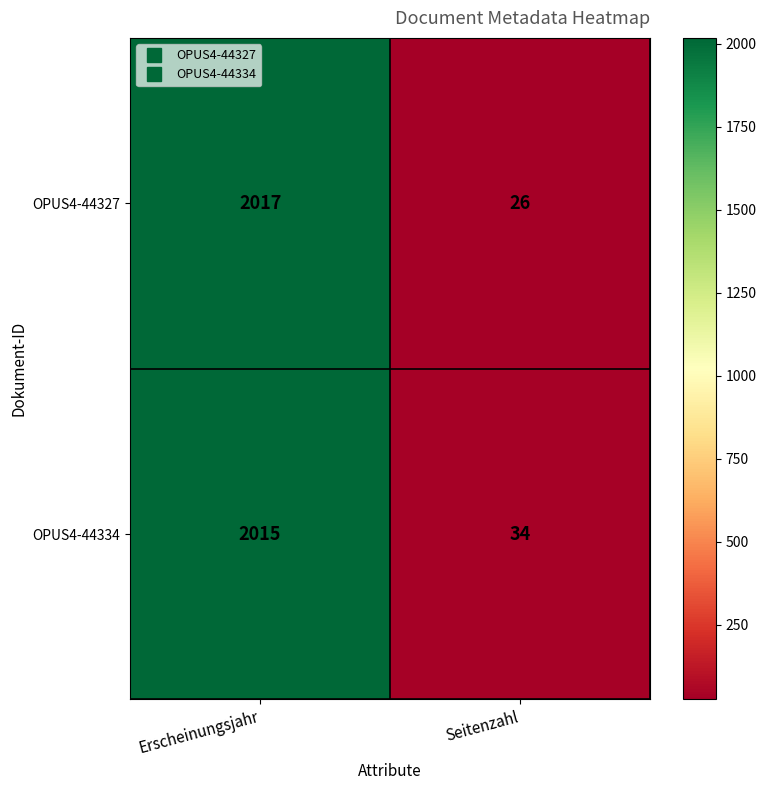

How many distinct data groups are displayed?

2